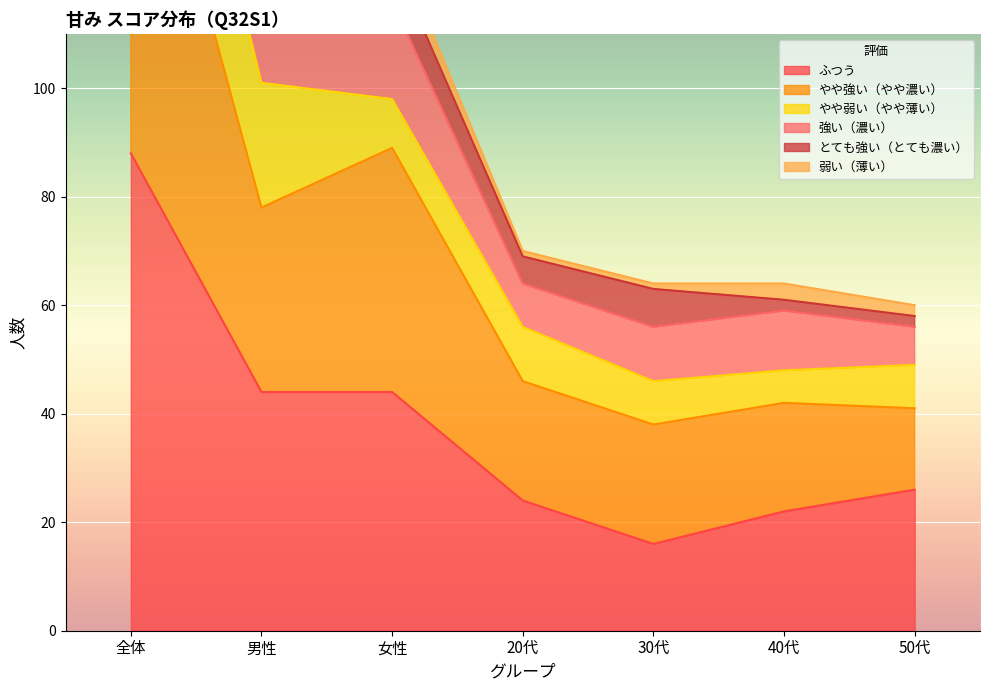

True or false: やや強い（やや濃い） and ふつう intersect in this chart.

False